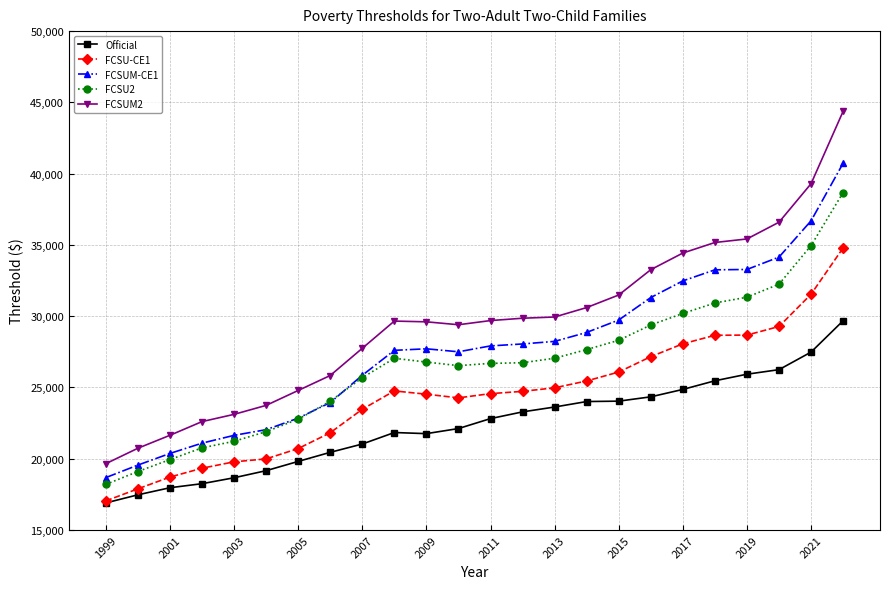

In FCSU2, how many points are lower than both neighbors (excluding endpoints)?

1